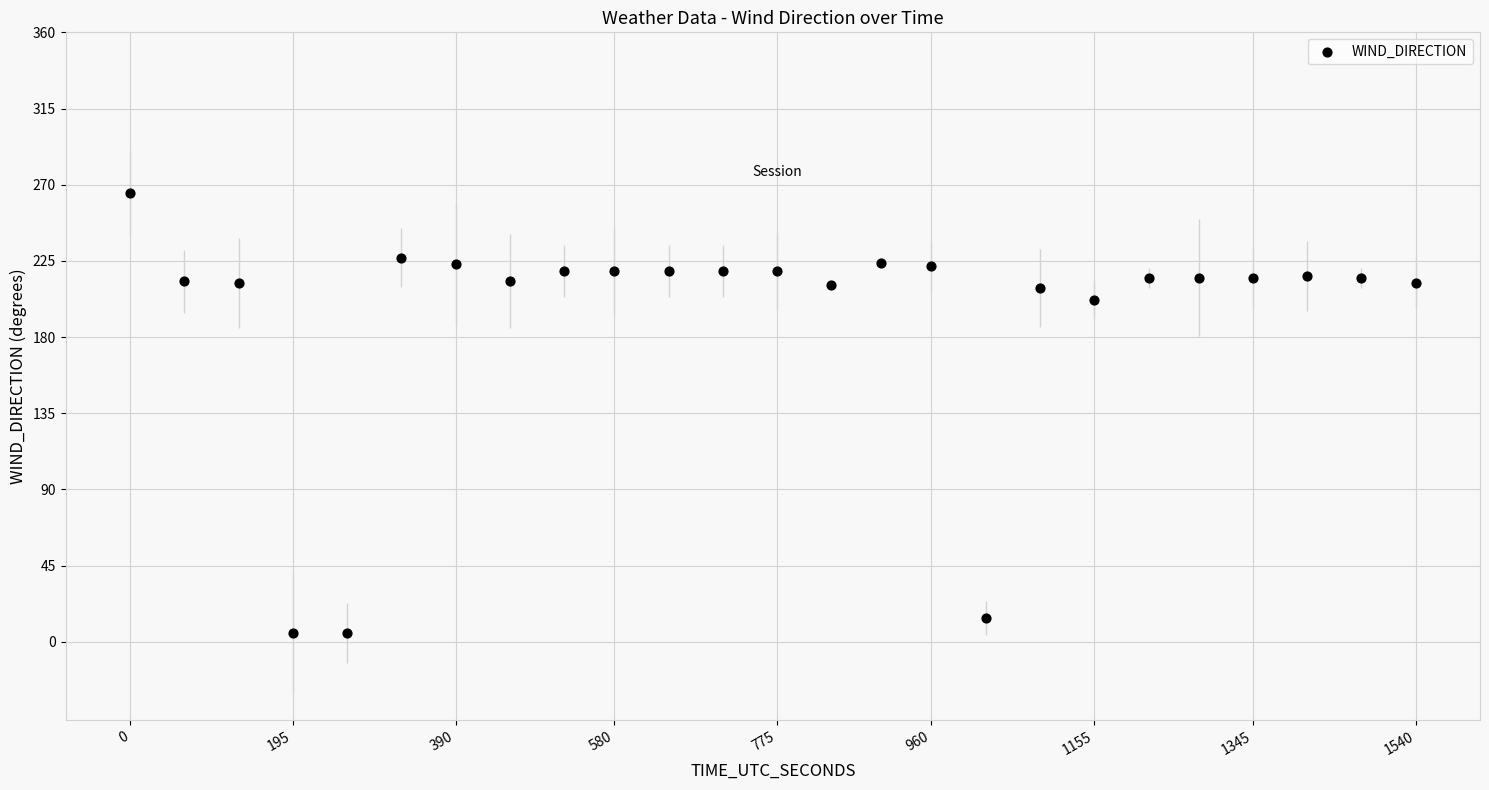

What Y value in the scatter plot is closest to 135?

202